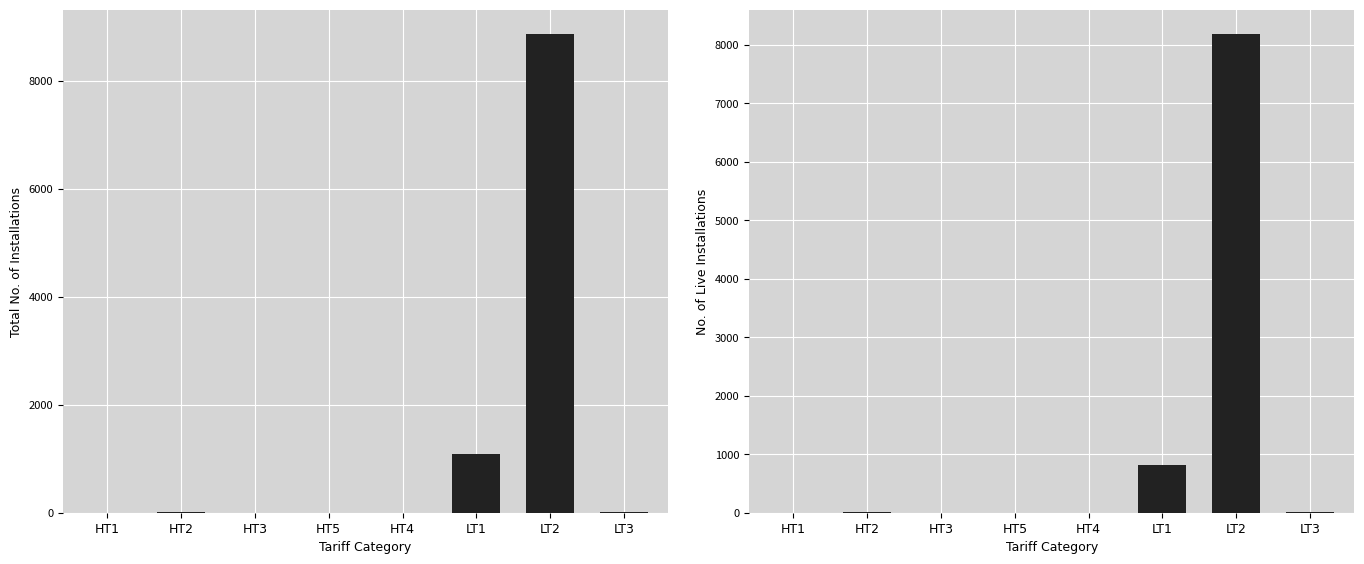

Is it true that Total Installations equals 1 at HT4?

True